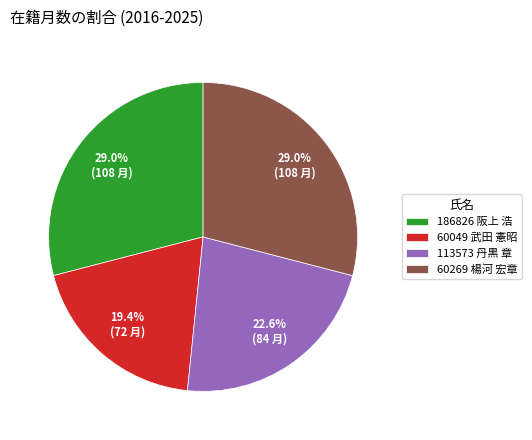

Does 113573 丹黒 章 represent more than half of the total?

No